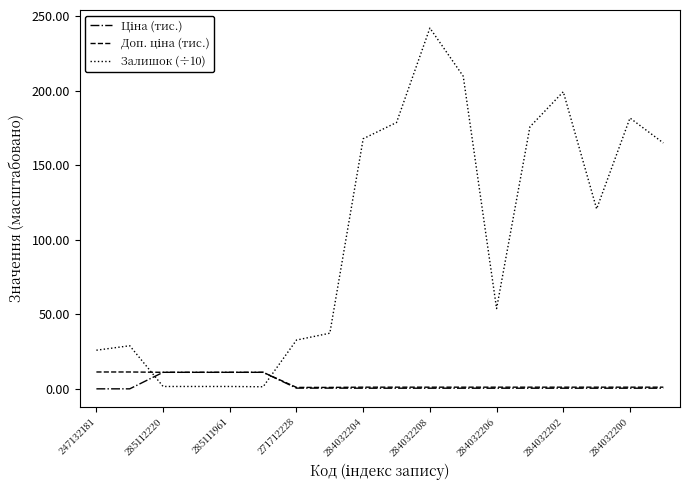

Which series has the largest range (max minus min)?

Залишок (÷10)